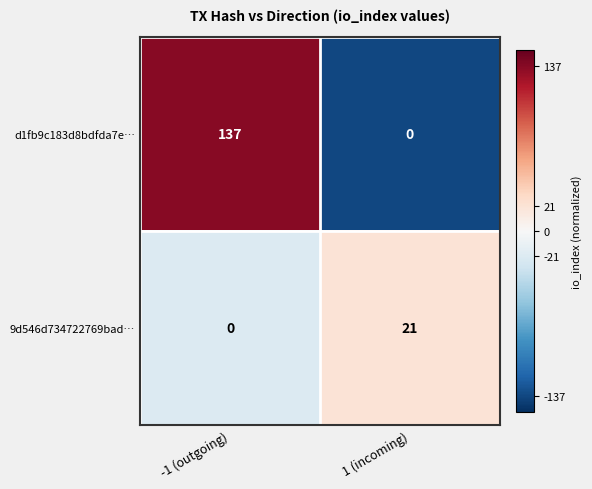

How many values in d1fb9c183d8bdfda7e… are above zero?

1